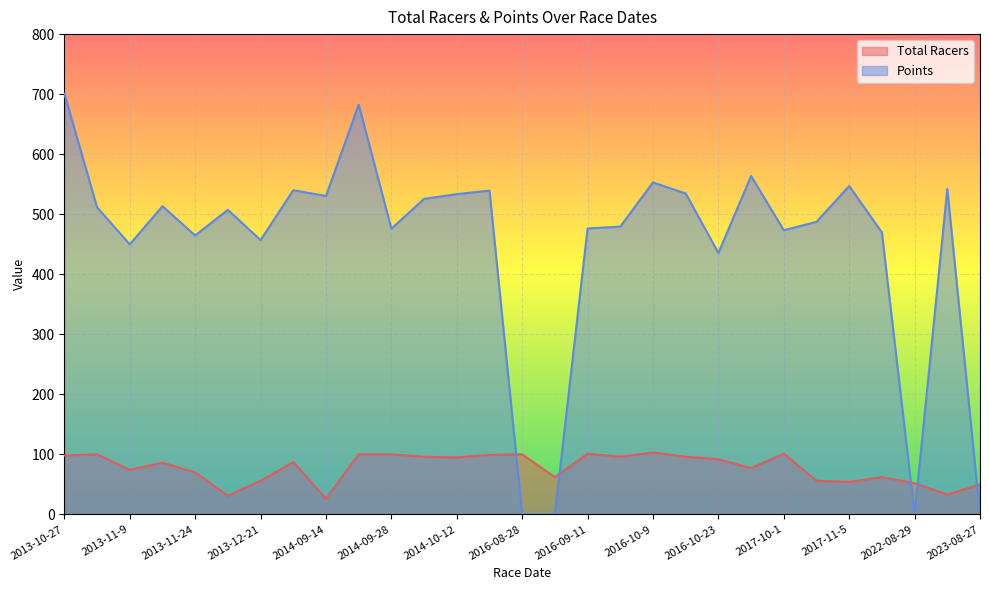

True or false: Points and Total Racers cross at least once.

True